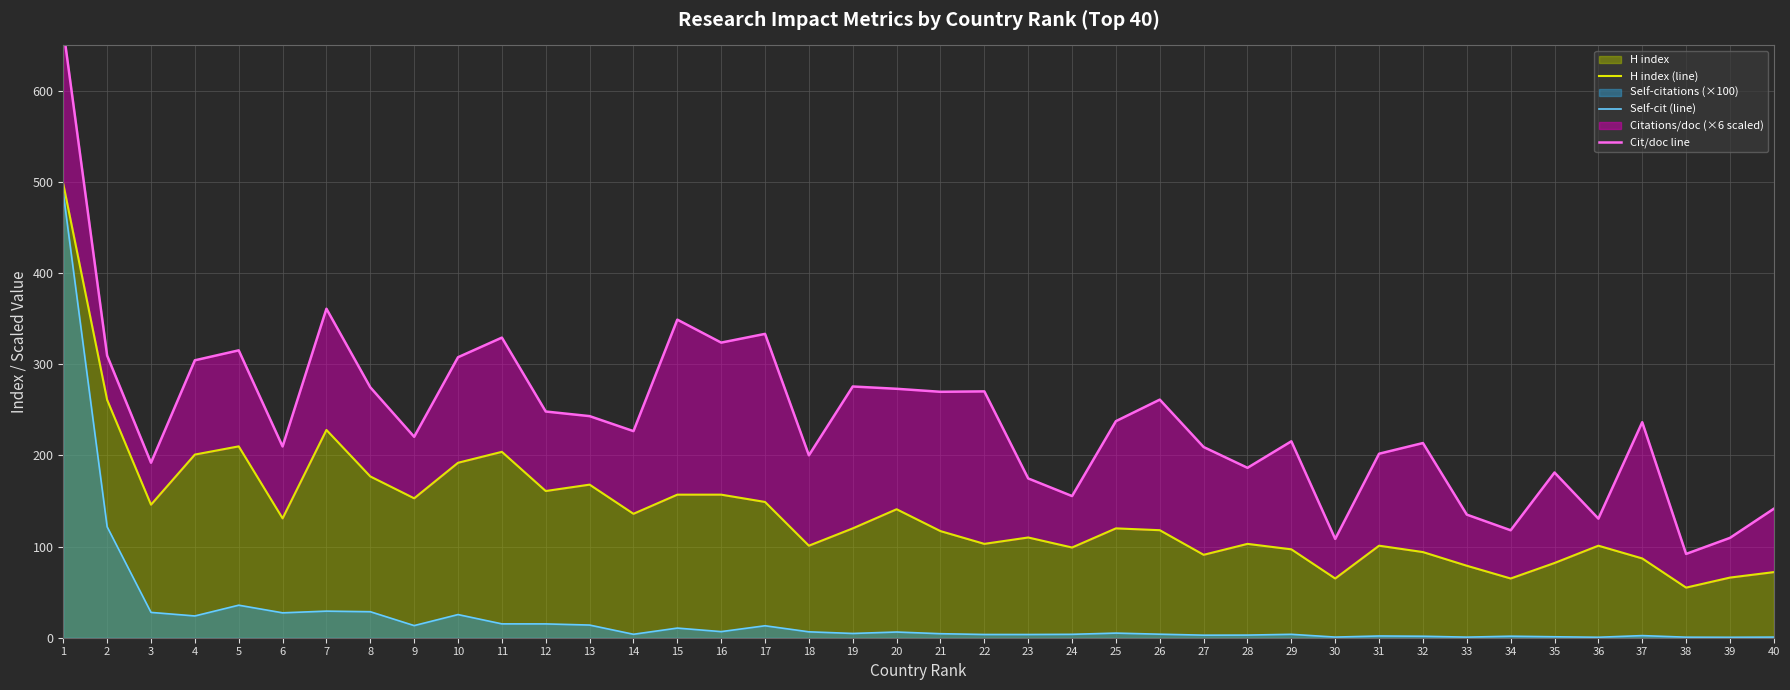

What is the sum of all Cit/doc line values?

9615.4